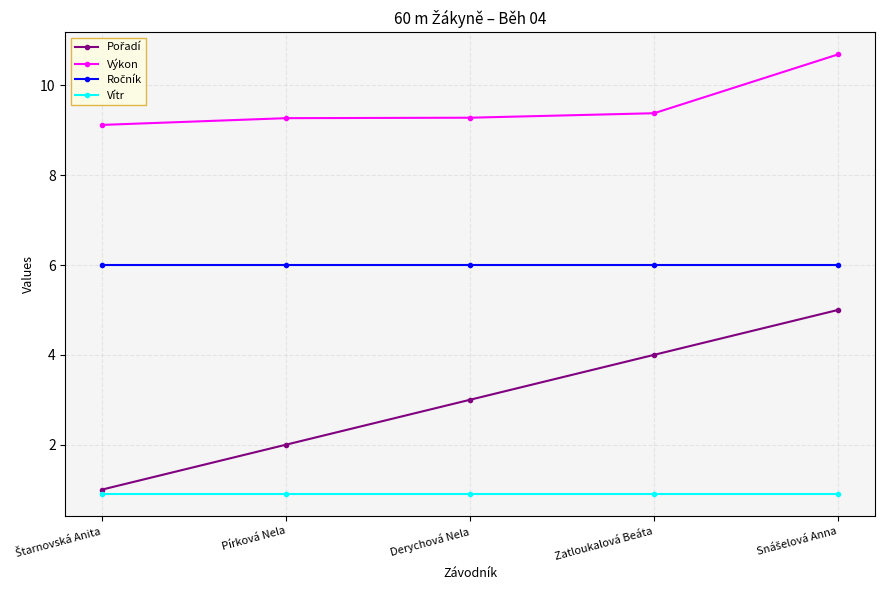

Is it true that Výkon equals 9.4 at Zatloukalová Beáta?

True